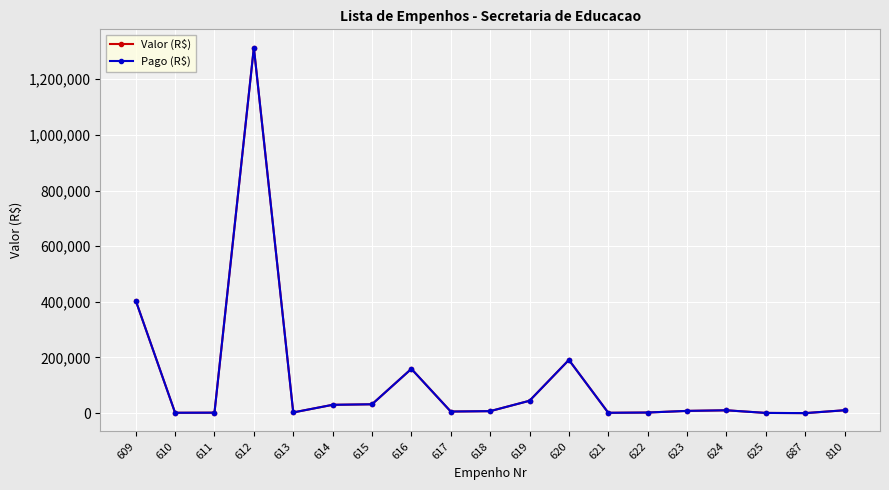

Is this an area chart (filled region under the line)?

No